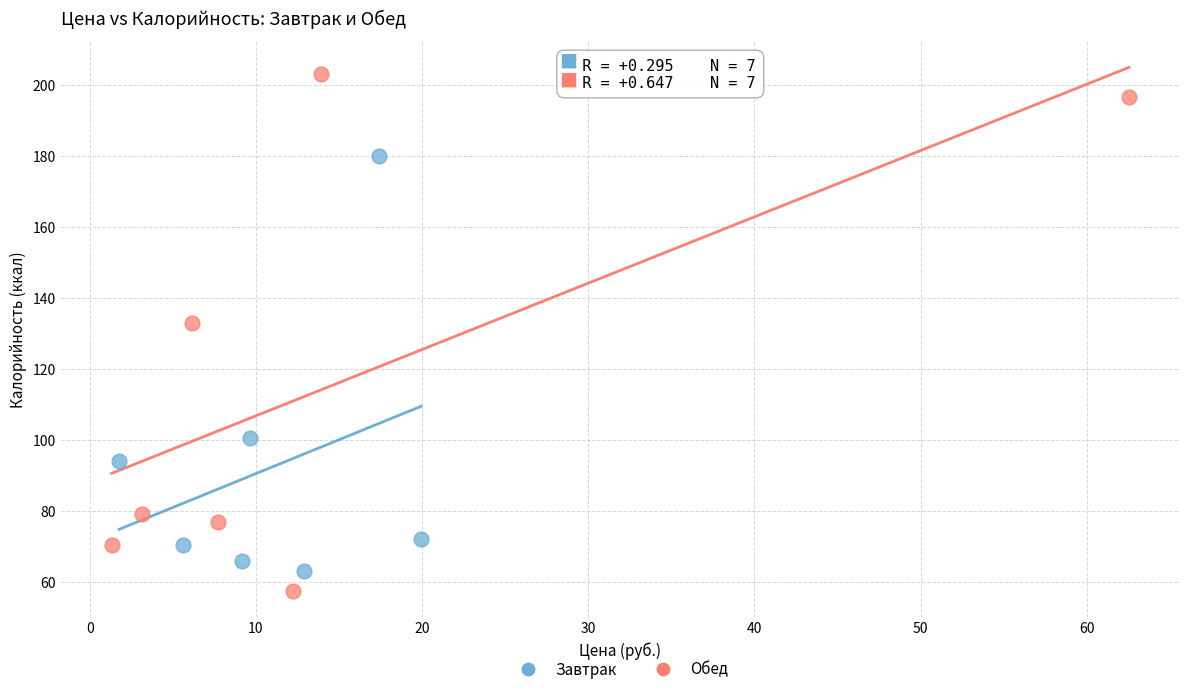

Which series has the widest spread of Y values?

Обед